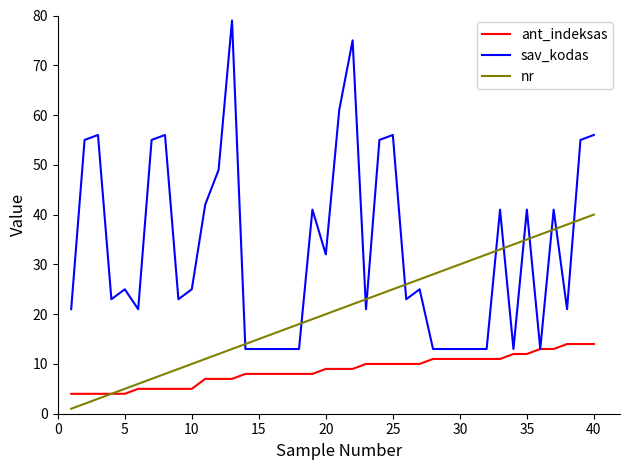

What is the maximum value shown in the chart?

79